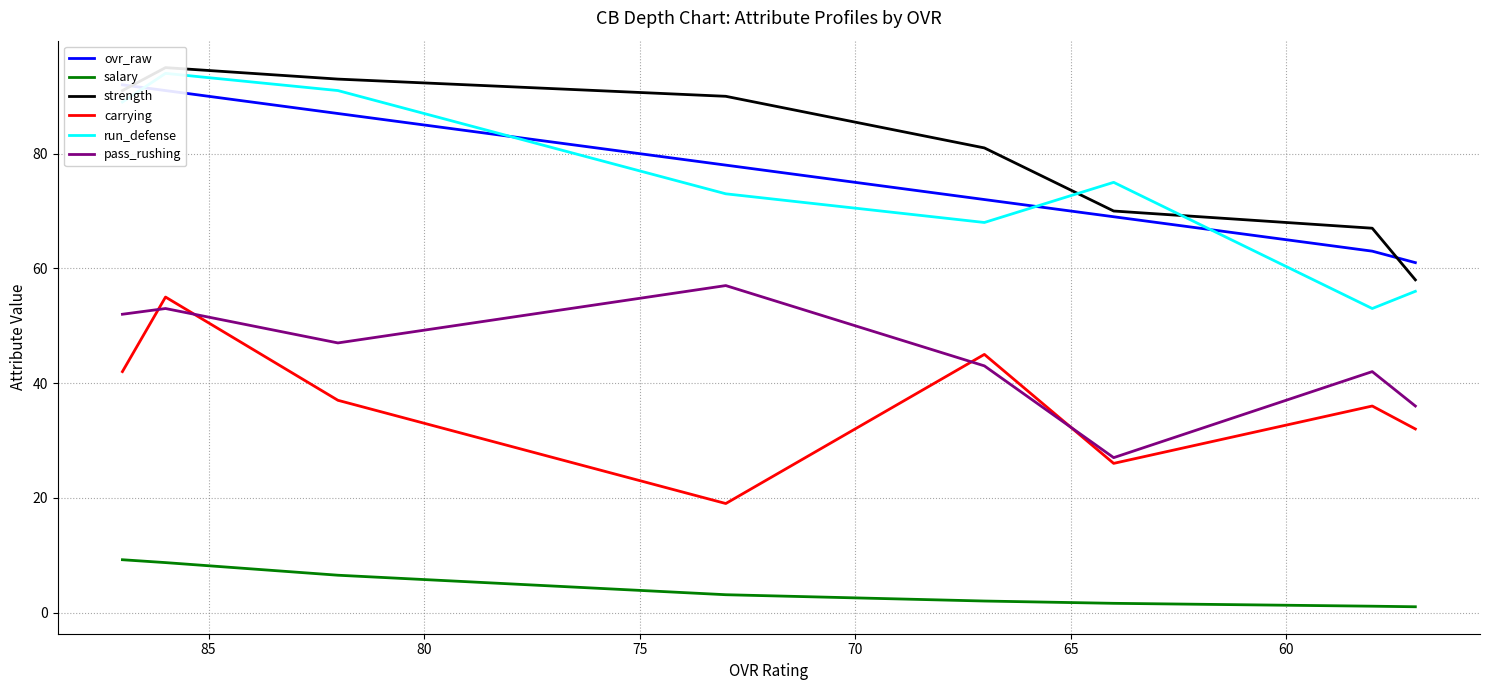

Which series has the largest range (max minus min)?

run_defense